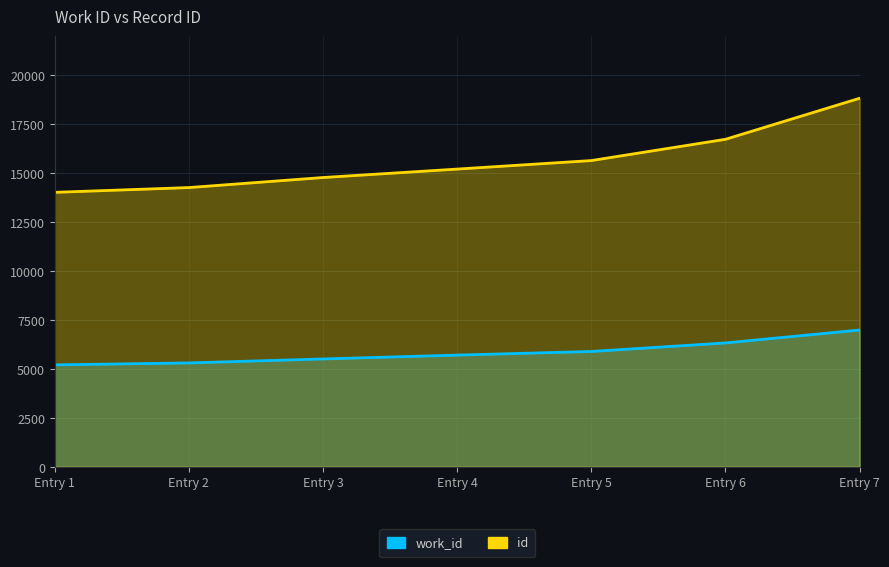

Rank the series by their maximum value, from highest to lowest.

id, work_id